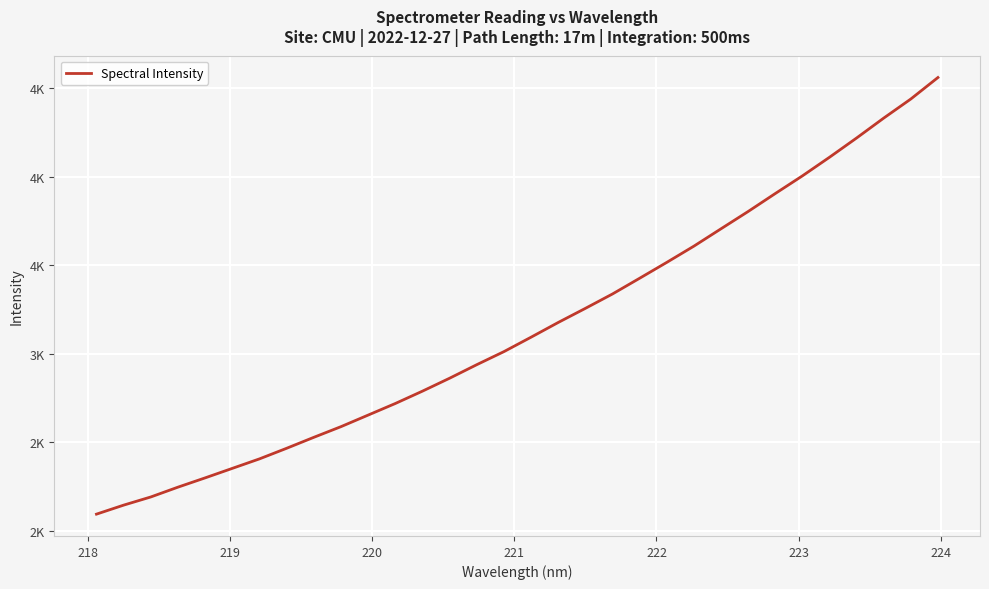

Does the chart have visible grid lines?

Yes